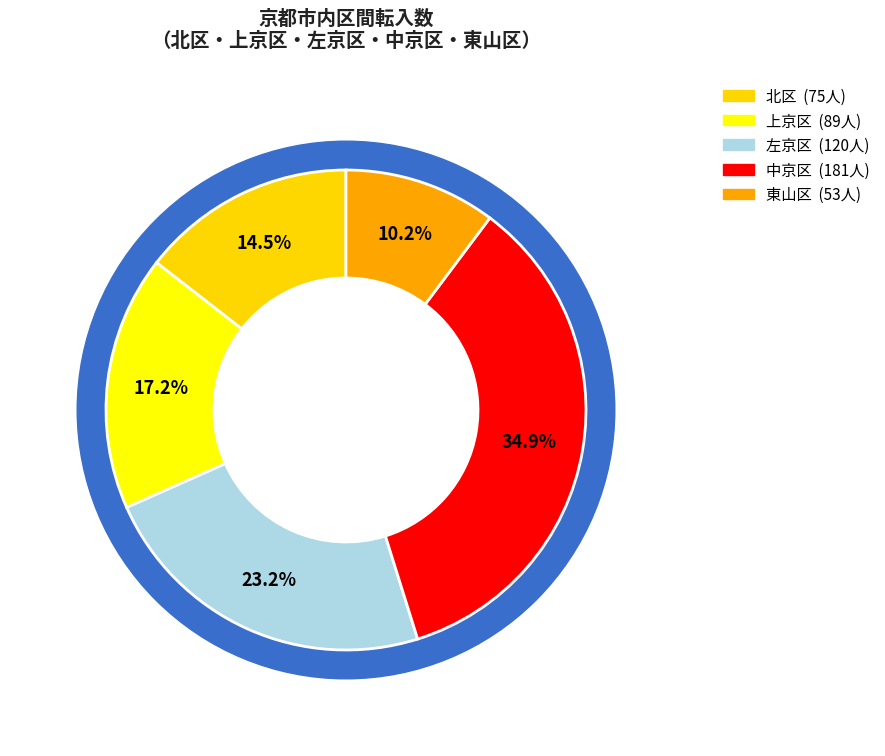

Between 中京区 and 左京区, which is larger?

中京区